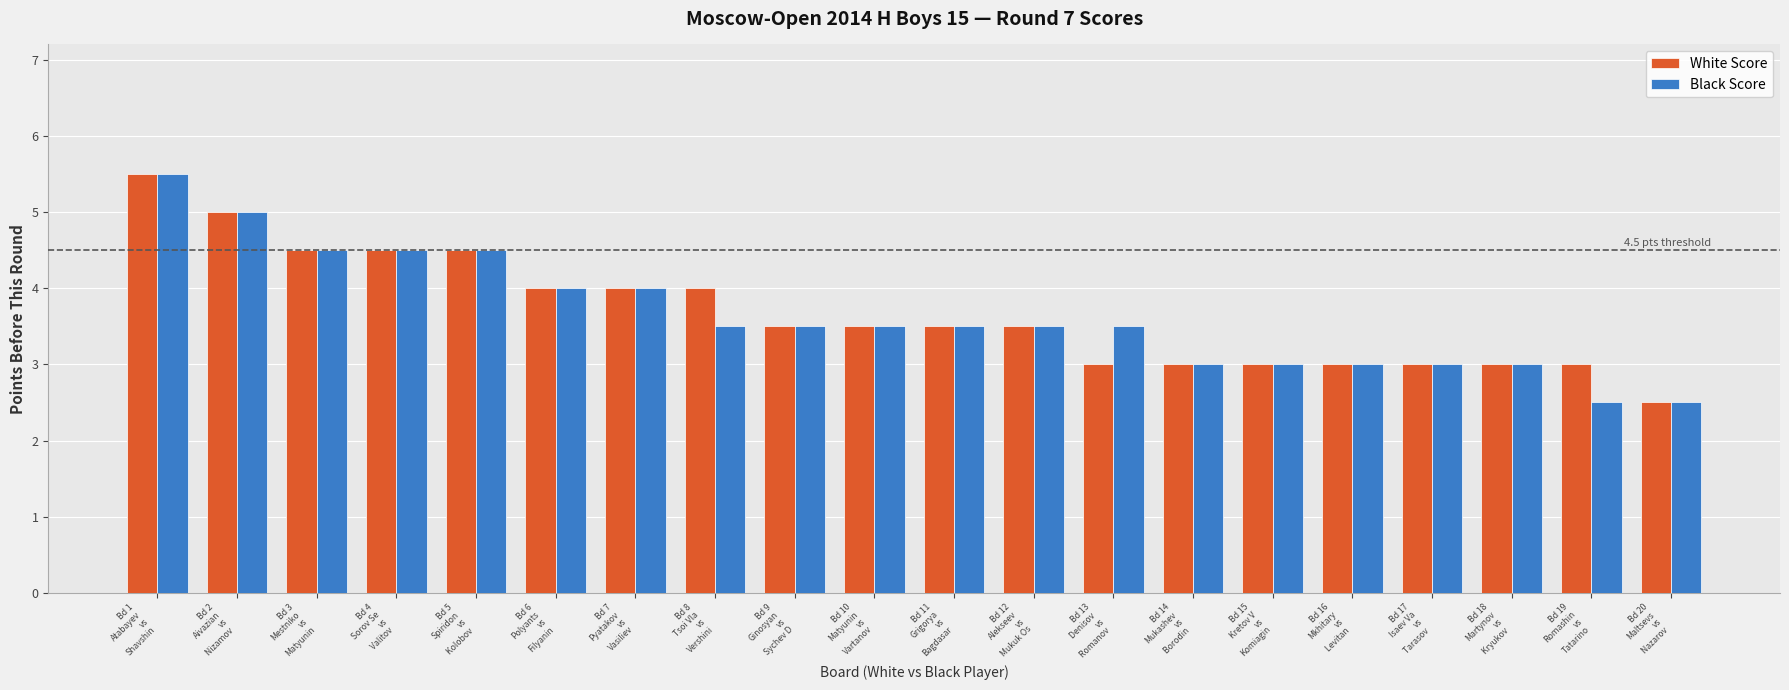

Where does the White Score series first go above 3?

Bd 1
Atabayev
vs
Shavshin